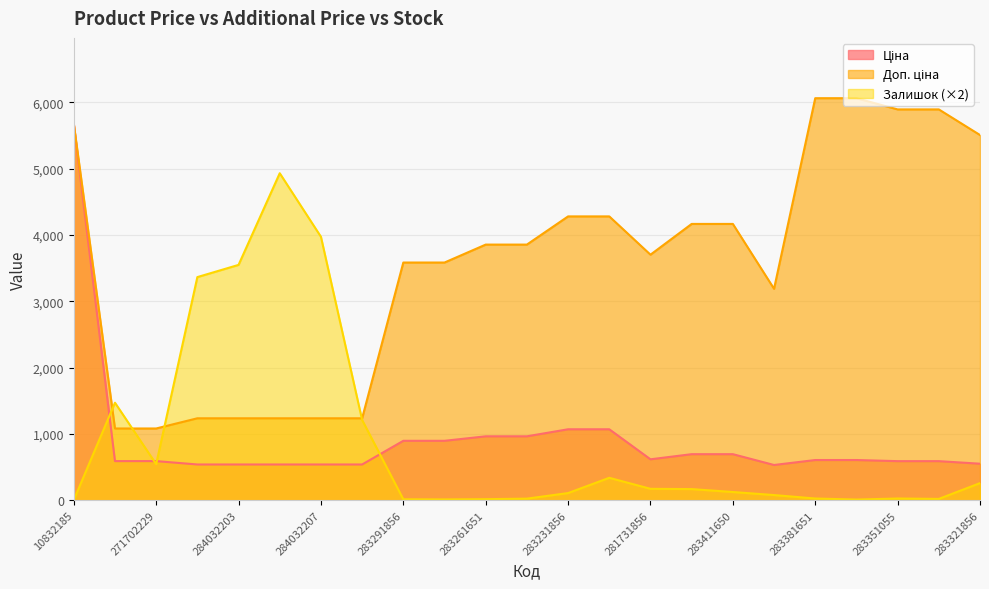

True or false: Залишок (×2) has a value of 108.0 at 283231856.

True